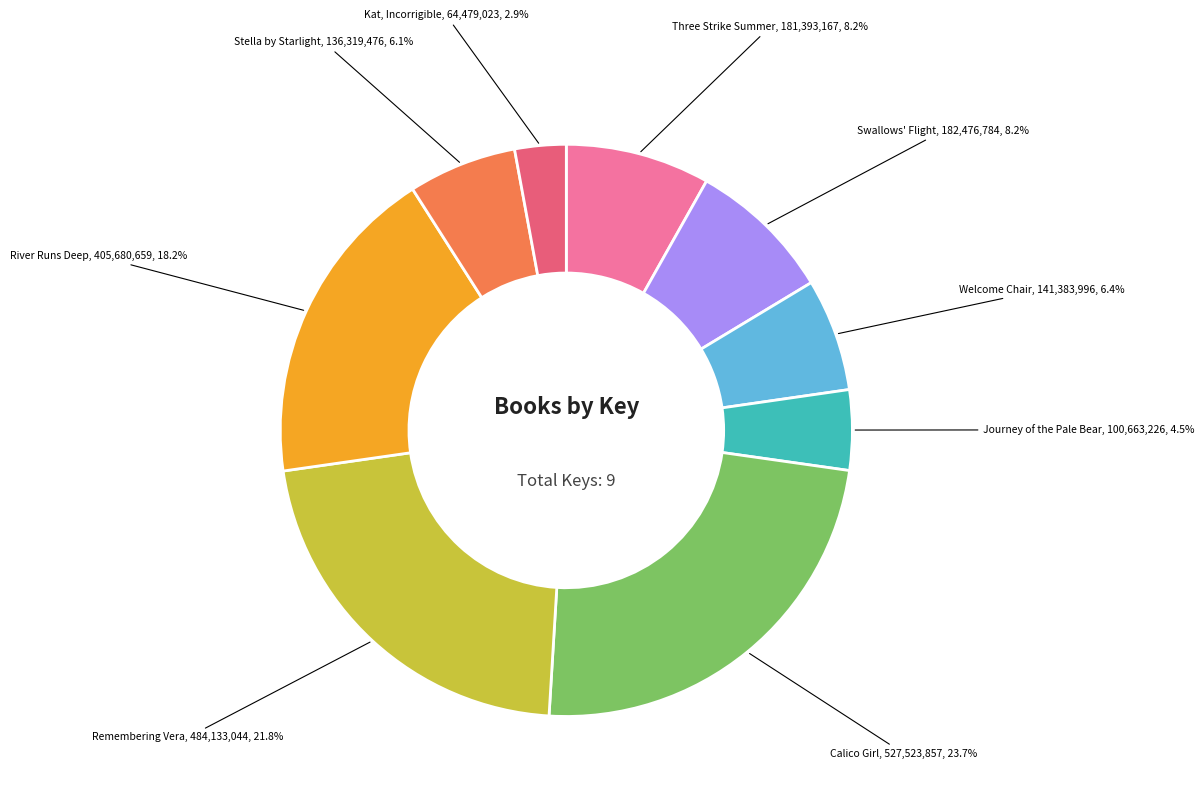

Is there any slice that represents more than half of the pie?

No